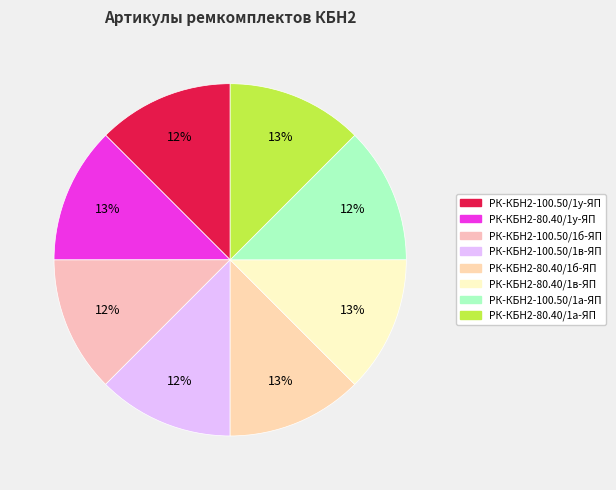

What is the ratio of the value at РК-КБН2-80.40/1в-ЯП to the value at РК-КБН2-100.50/1а-ЯП?

1.0